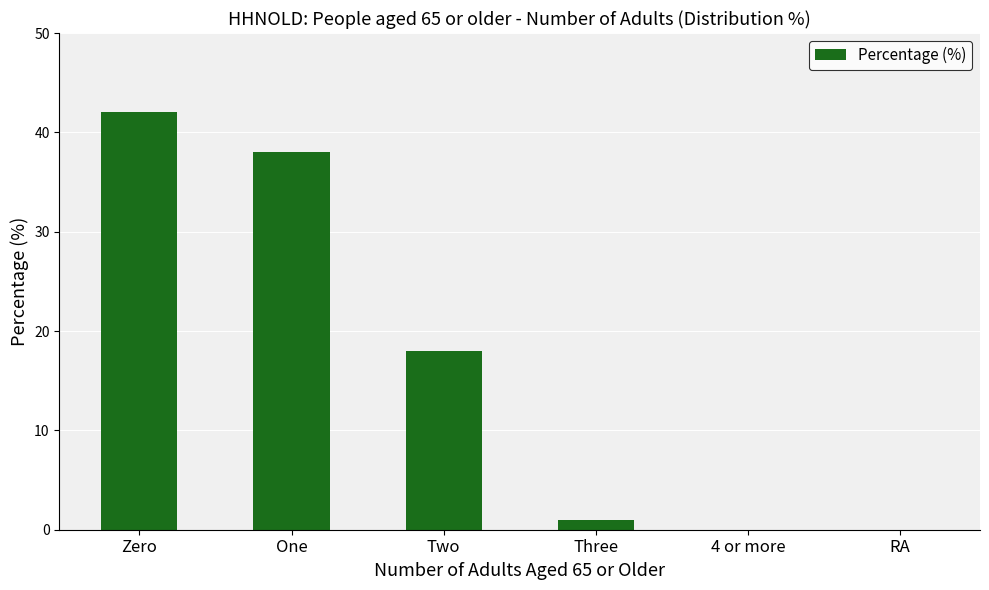

True or false: the data shows 38 at One.

True